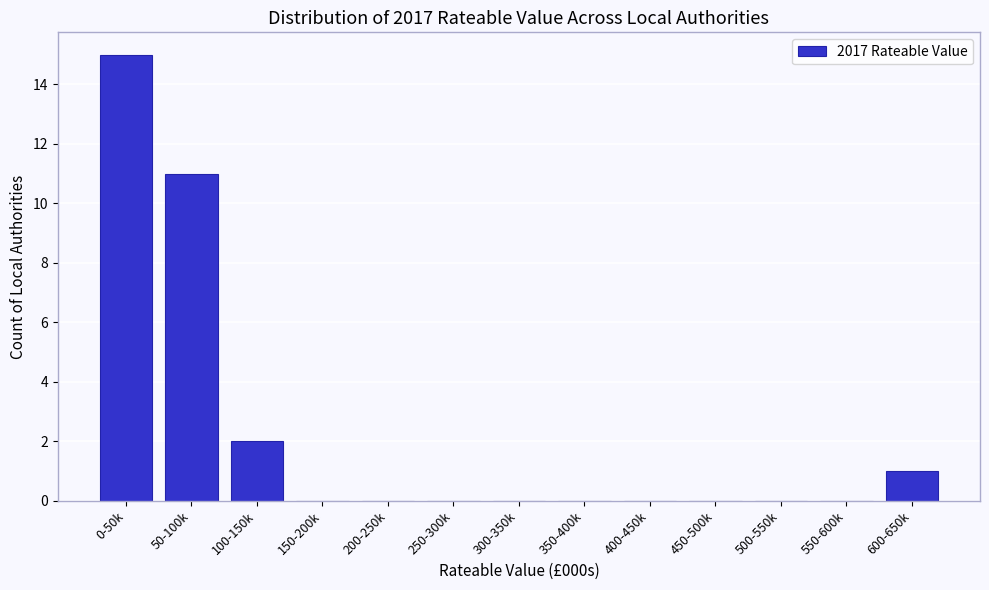

Reading right to left, extract all data points from this chart.

600-650k=1	550-600k=0	500-550k=0	450-500k=0	400-450k=0	350-400k=0	300-350k=0	250-300k=0	200-250k=0	150-200k=0	100-150k=2	50-100k=11	0-50k=15